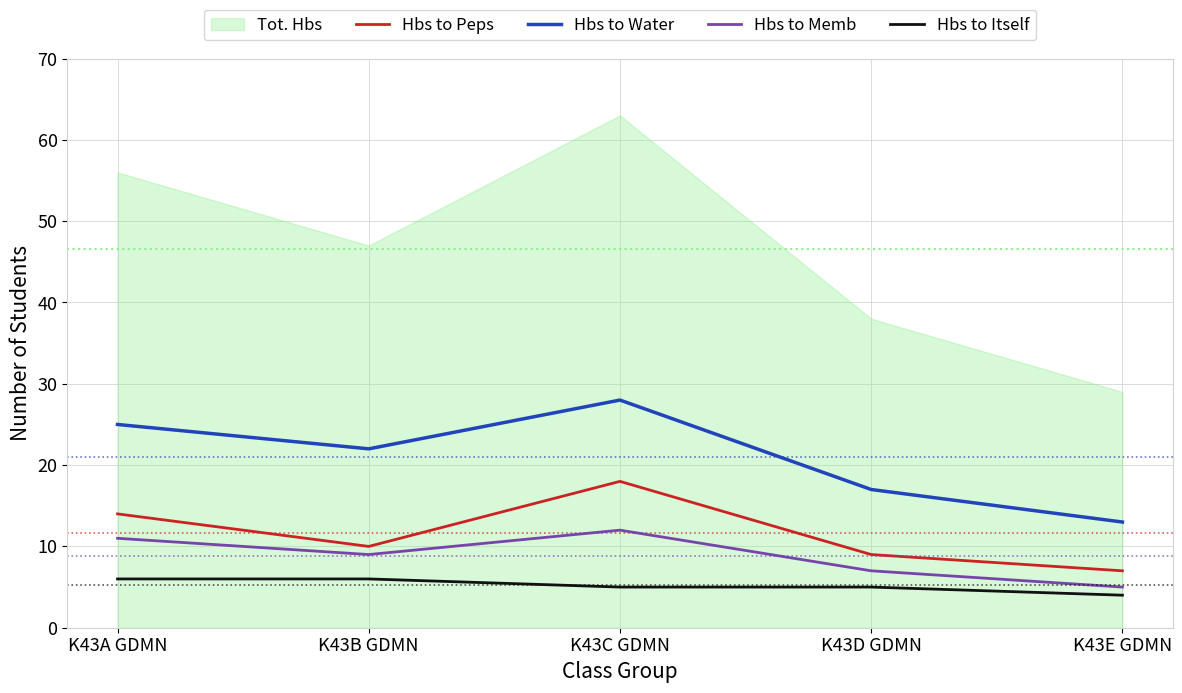

Does the chart display data point markers on the line(s)?

No